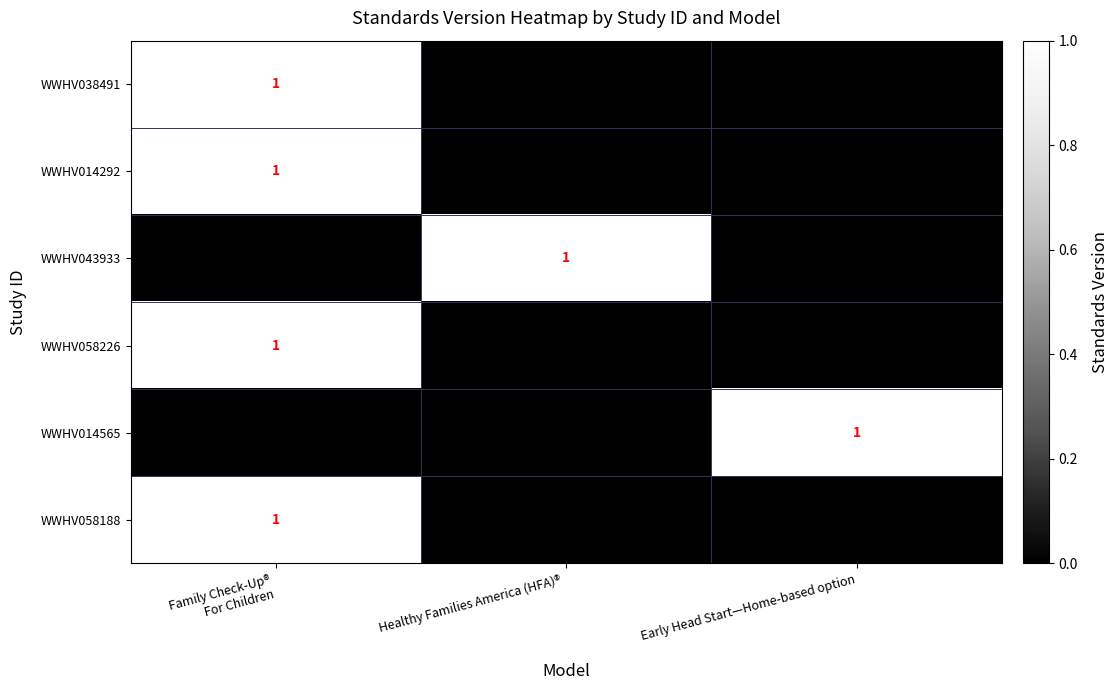

The value of WWHV058226 at Family Check-Up® For Children is 0. True or false?

False